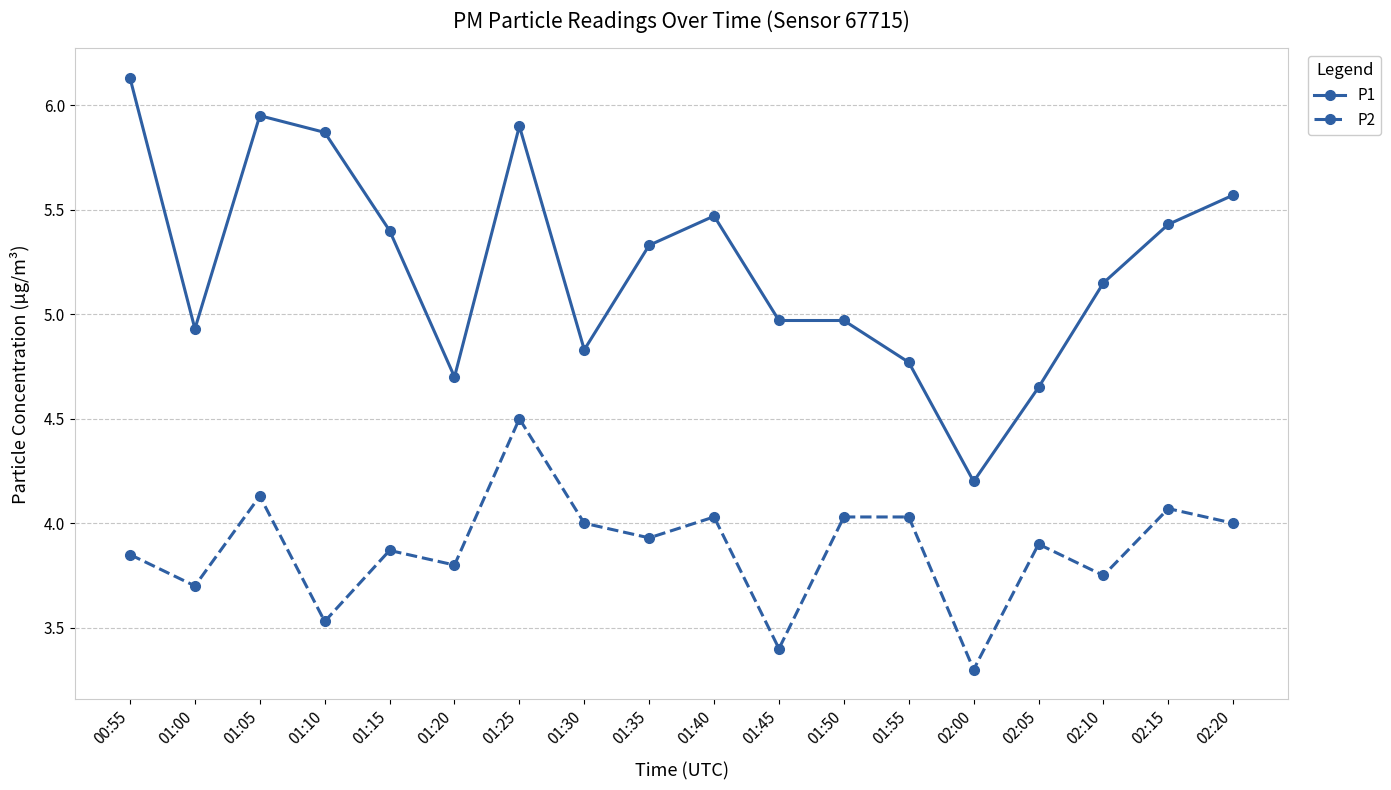

At which category does P1 reach its first local peak?

01:05